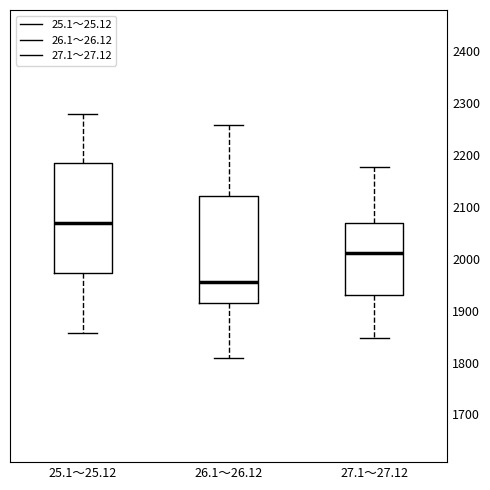

Which box has the highest median line?

25.1～25.12